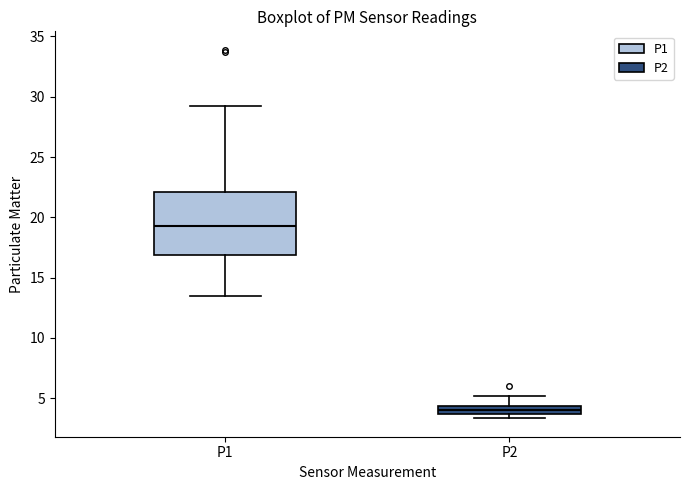

Where does the median line of the box for P2 sit on the y-axis? The values are not printed on the chart, so give them approximately, as read against the axis.

4.0